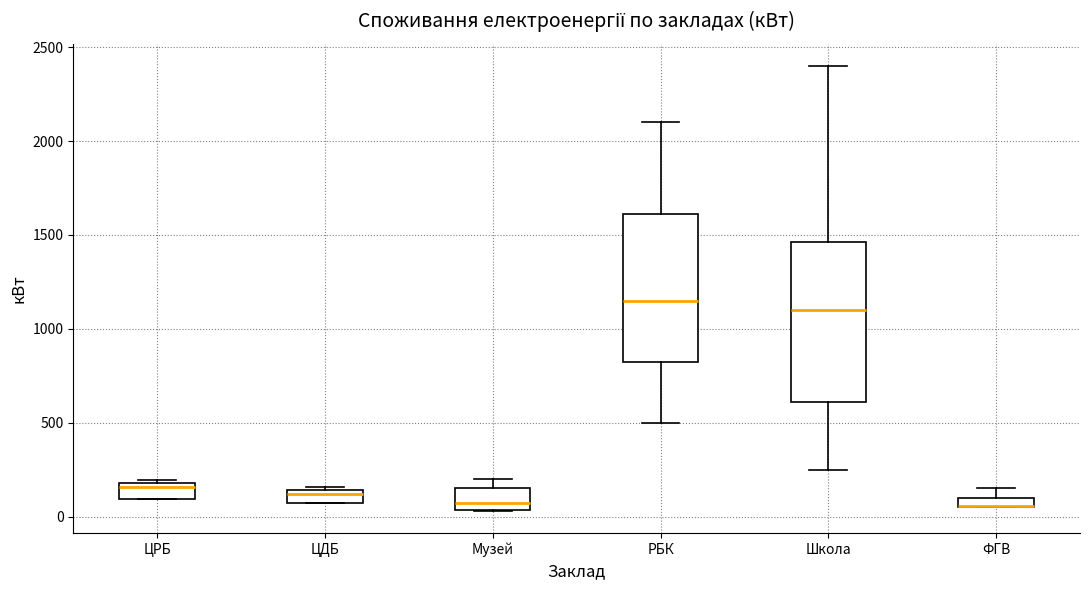

Comparing the boxes themselves (not the whiskers), which one is the tallest?

Школа